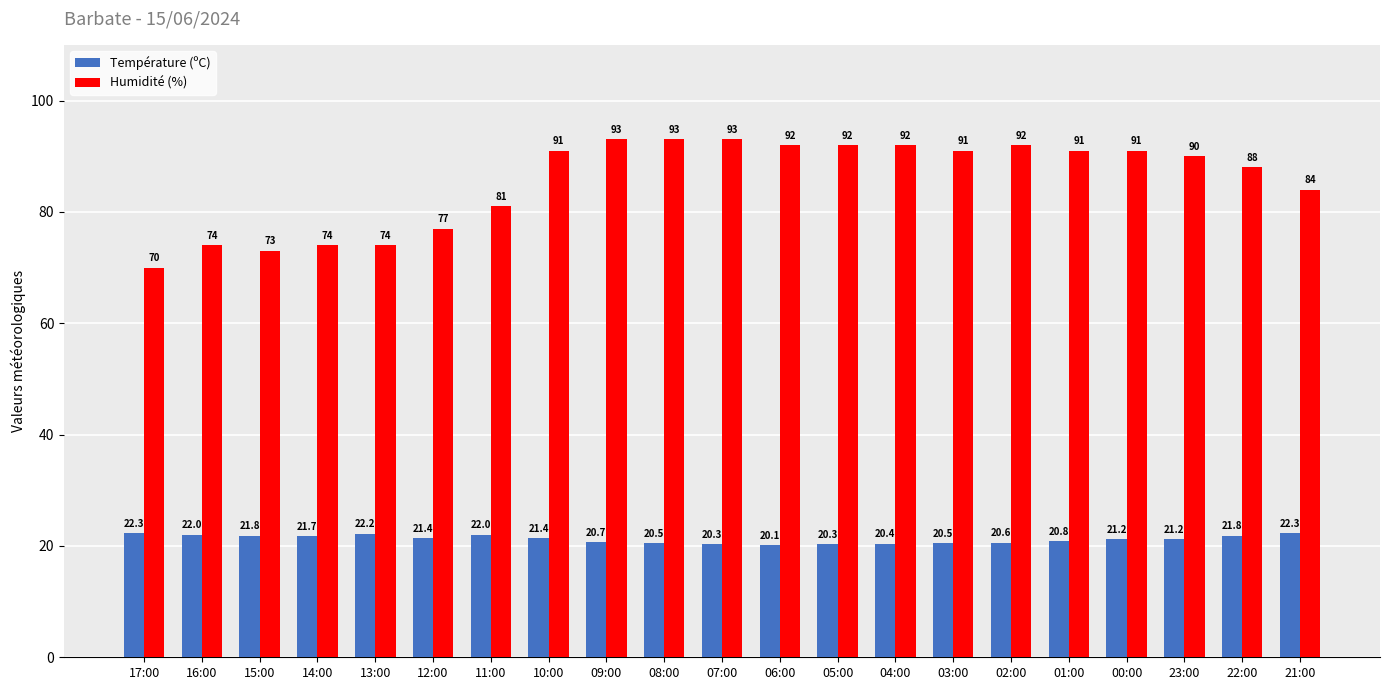

What is the label of the 4th bar from the left?

14:00